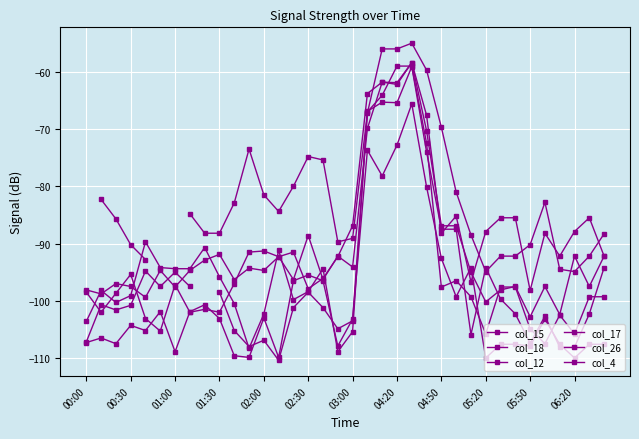

What is the difference between the maximum and minimum values in the col_12 series?

41.0